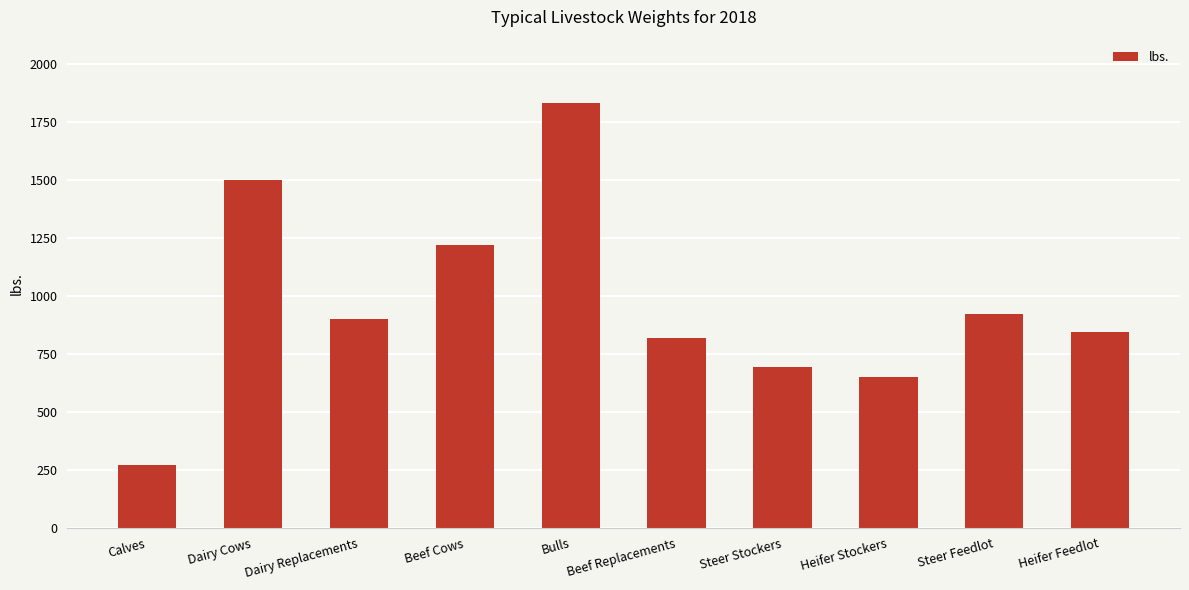

What is the average value?

964.6